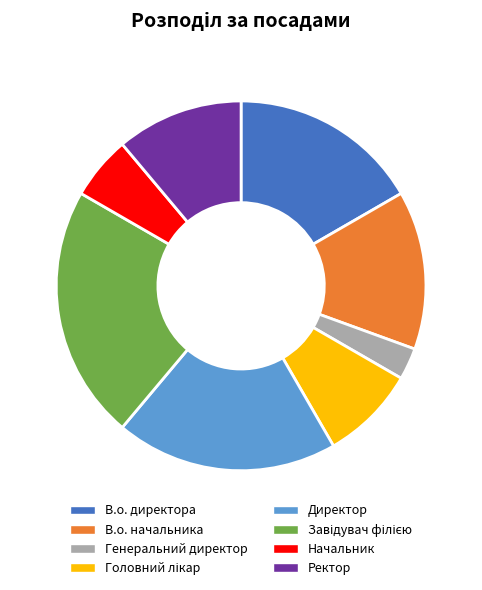

How many slices are in this pie chart?

8